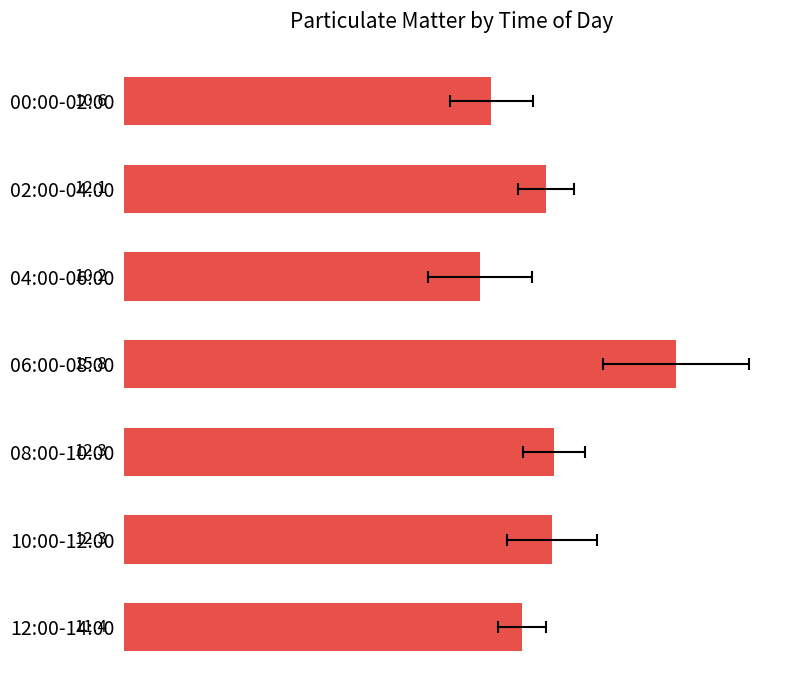

The value at 08:00-10:00 is 12.3. True or false?

True